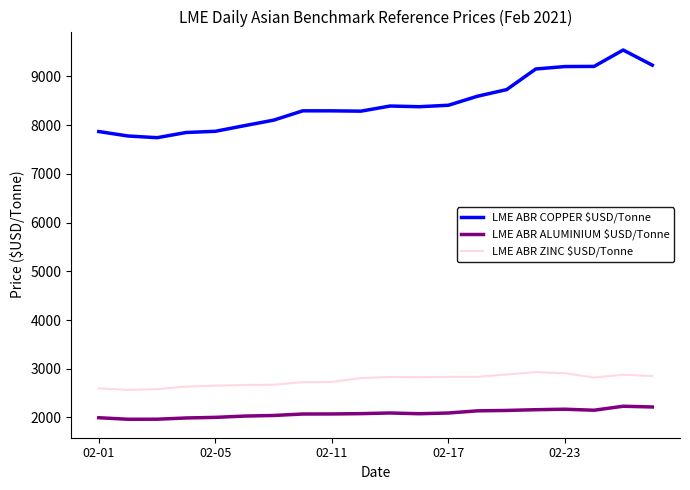

What is the maximum value shown in the chart?

9541.3